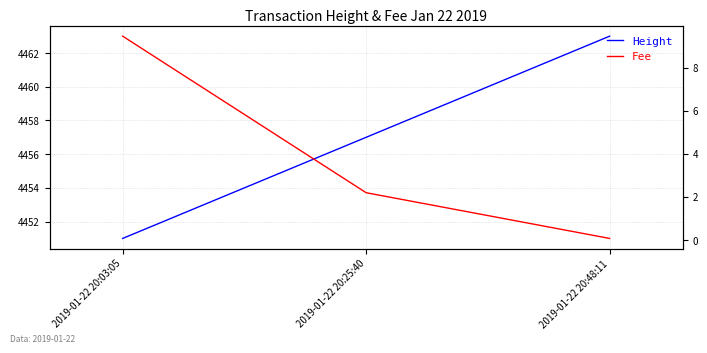

Does the chart have visible grid lines?

Yes